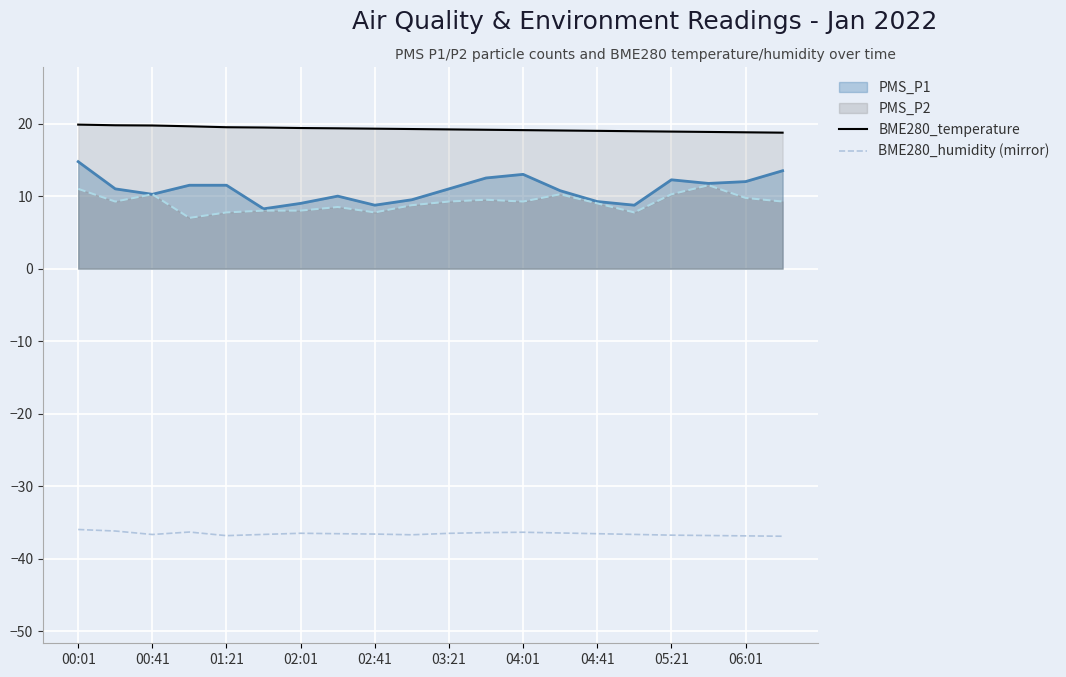

True or false: BME280_temperature and BME280_humidity (mirror) intersect in this chart.

False